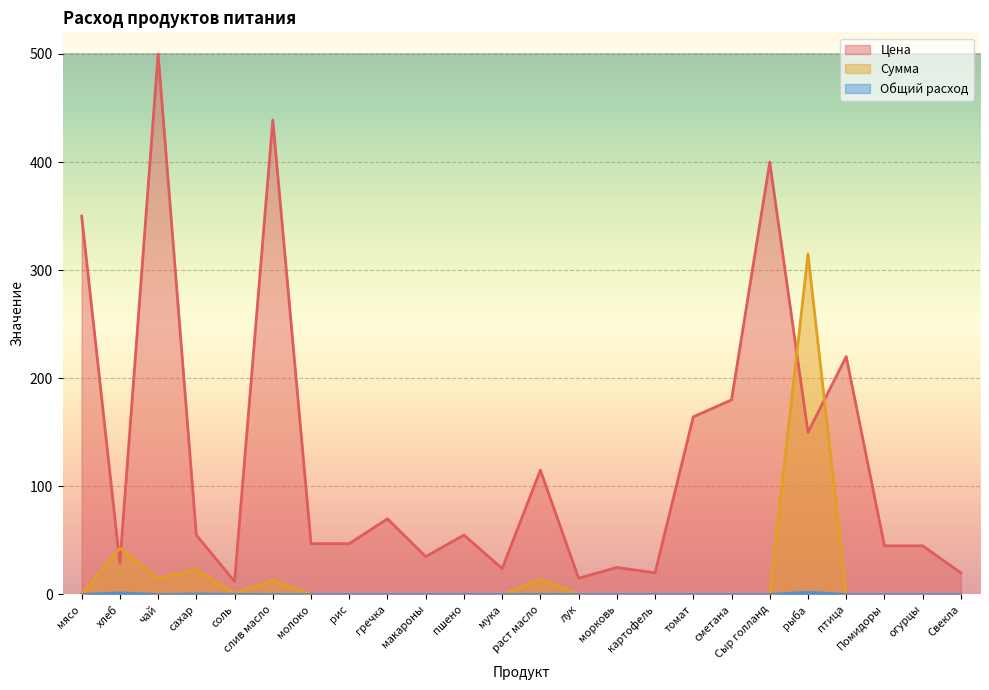

What position from the right is птица?

4